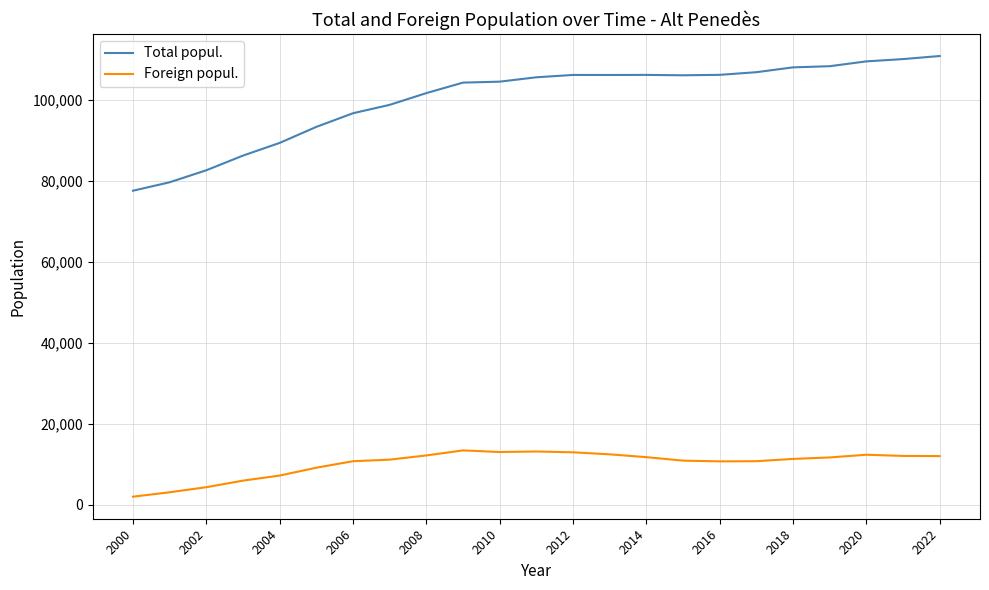

What is the minimum value shown in the chart?

1962